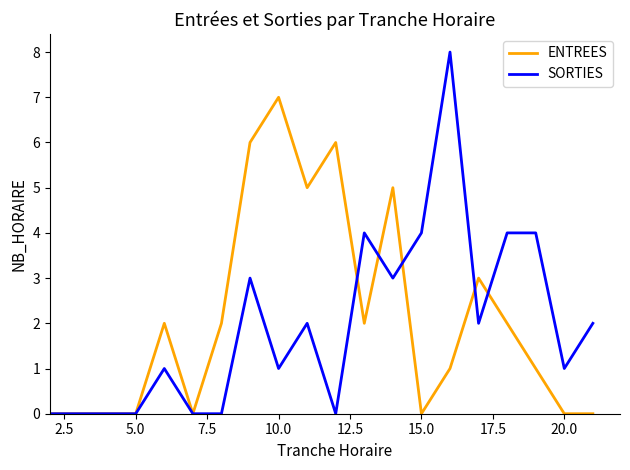

Rank the series by their maximum value, from highest to lowest.

SORTIES, ENTREES